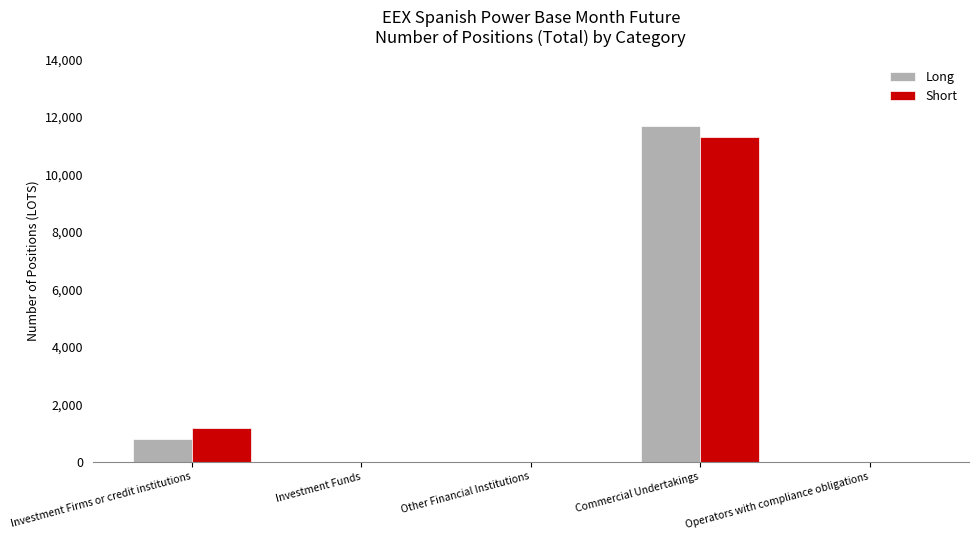

Reading left to right, extract all data points from this chart.

Long: Investment Firms or credit institutions=776	Investment Funds=0	Other Financial Institutions=0	Commercial Undertakings=11701	Operators with compliance obligations=0
Short: Investment Firms or credit institutions=1177	Investment Funds=0	Other Financial Institutions=0	Commercial Undertakings=11316	Operators with compliance obligations=0